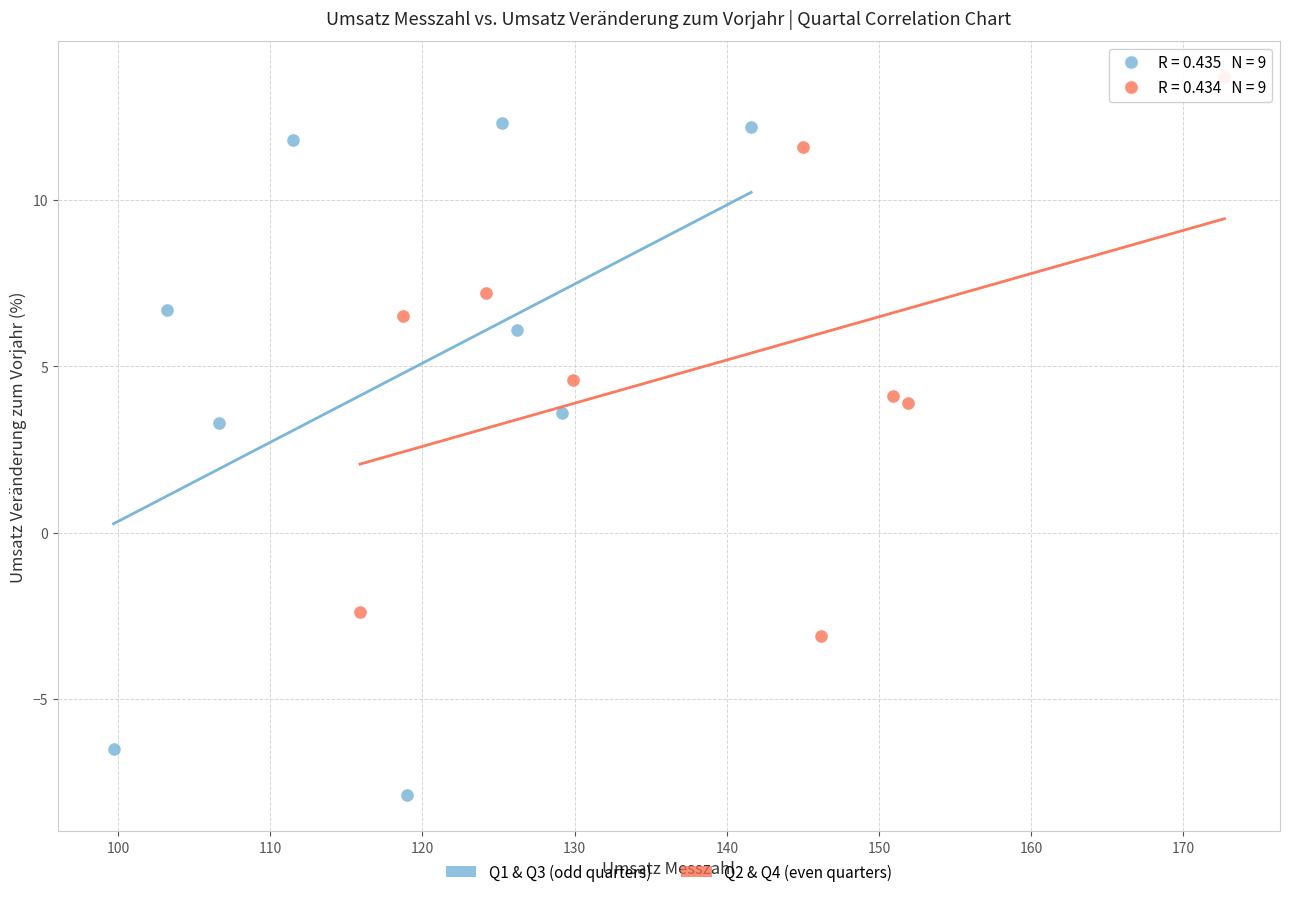

Which series reaches the maximum Y coordinate?

Q2 & Q4 (even quarters)